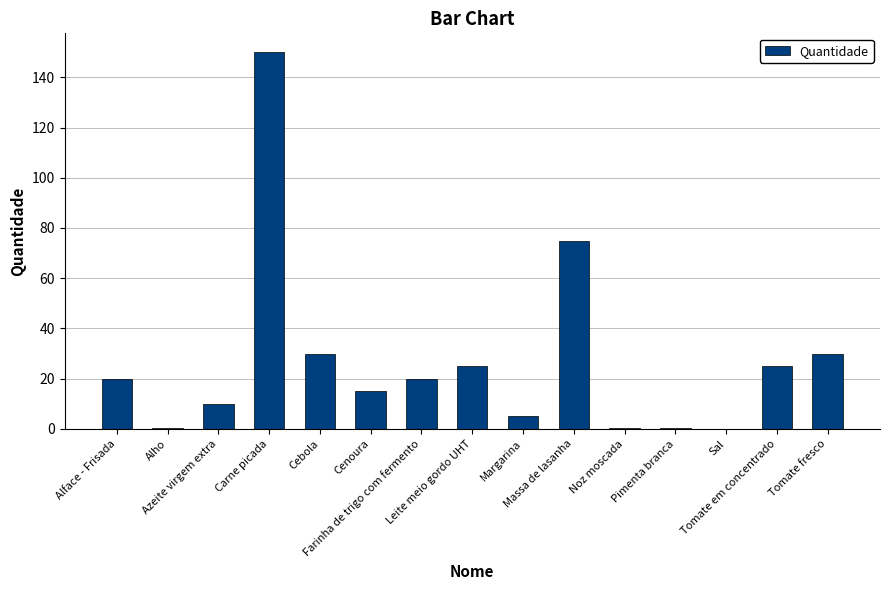

What is the sum of all values?

406.6